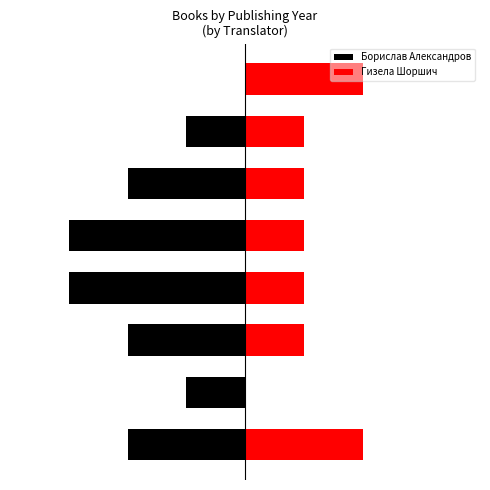

Which series has the widest spread of values?

Борислав Александров